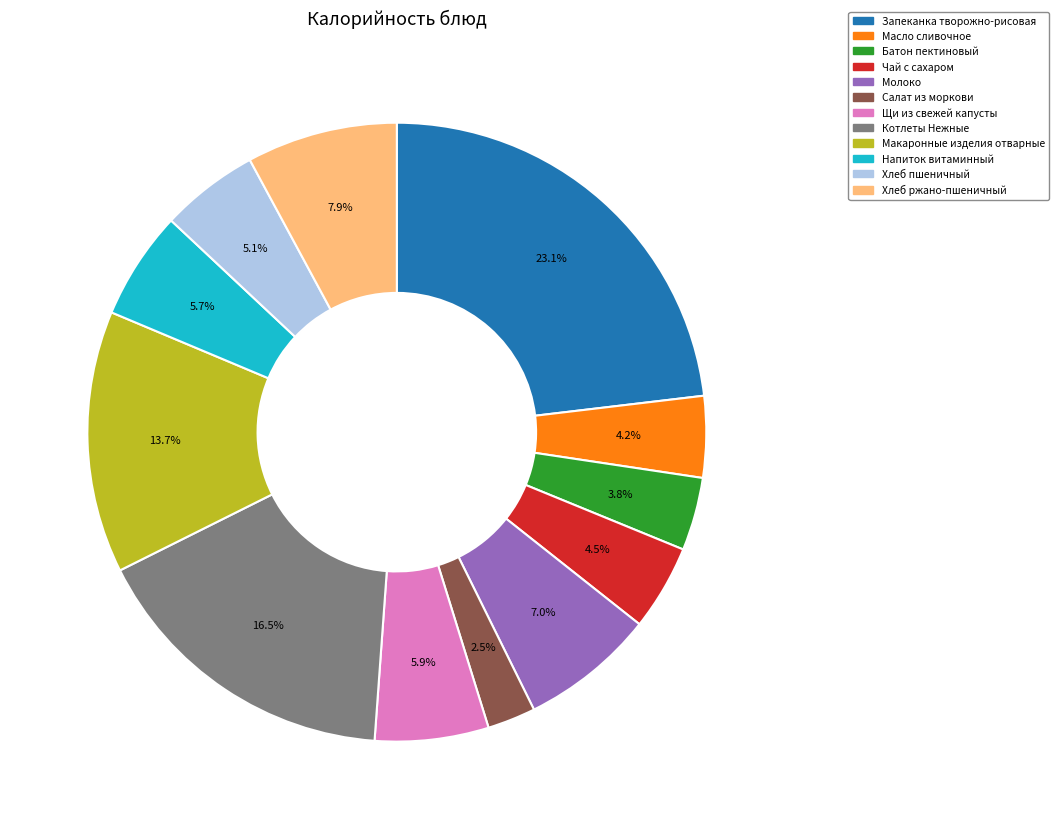

Is it true that Батон пектиновый is 4% of the pie?

True